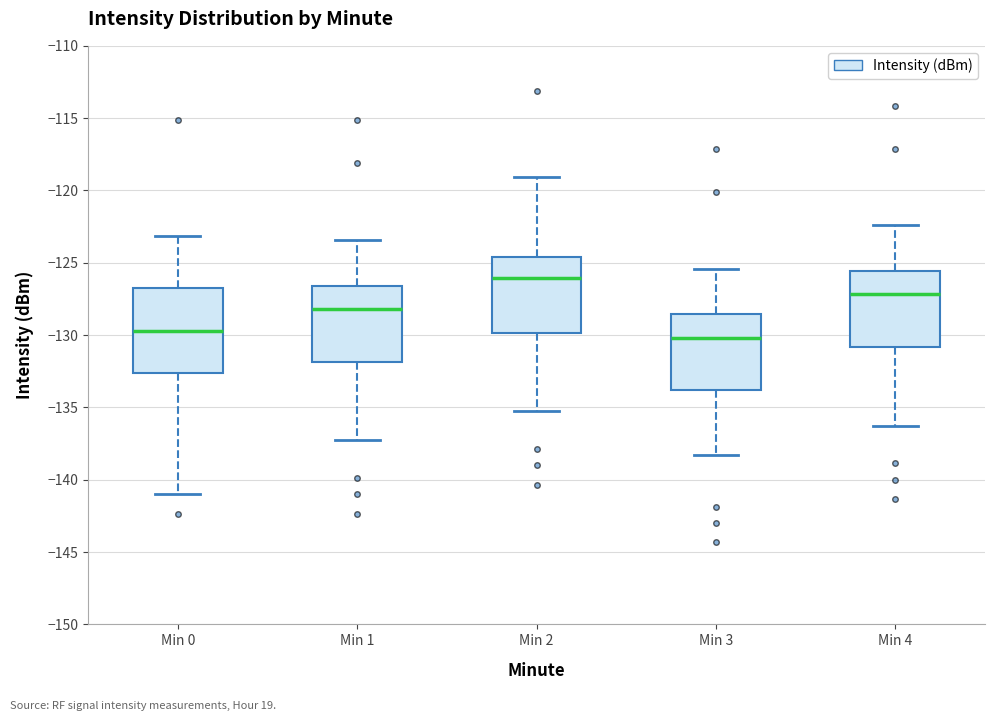

Reading left to right, transcribe this box plot: for each box, give where its median line is, the range the box spans, and where its two whiskers end, as read against the y-axis. The values are not printed on the chart, so give them approximately, as read against the axis.

Min 0: median -129.5, box -132.5 to -126.5, whiskers -141.0 to -123.0
Min 1: median -128.0, box -132.0 to -126.5, whiskers -137.5 to -123.5
Min 2: median -126.0, box -130.0 to -124.5, whiskers -135.5 to -119.0
Min 3: median -130.0, box -134.0 to -128.5, whiskers -138.5 to -125.5
Min 4: median -127.0, box -131.0 to -125.5, whiskers -136.5 to -122.5